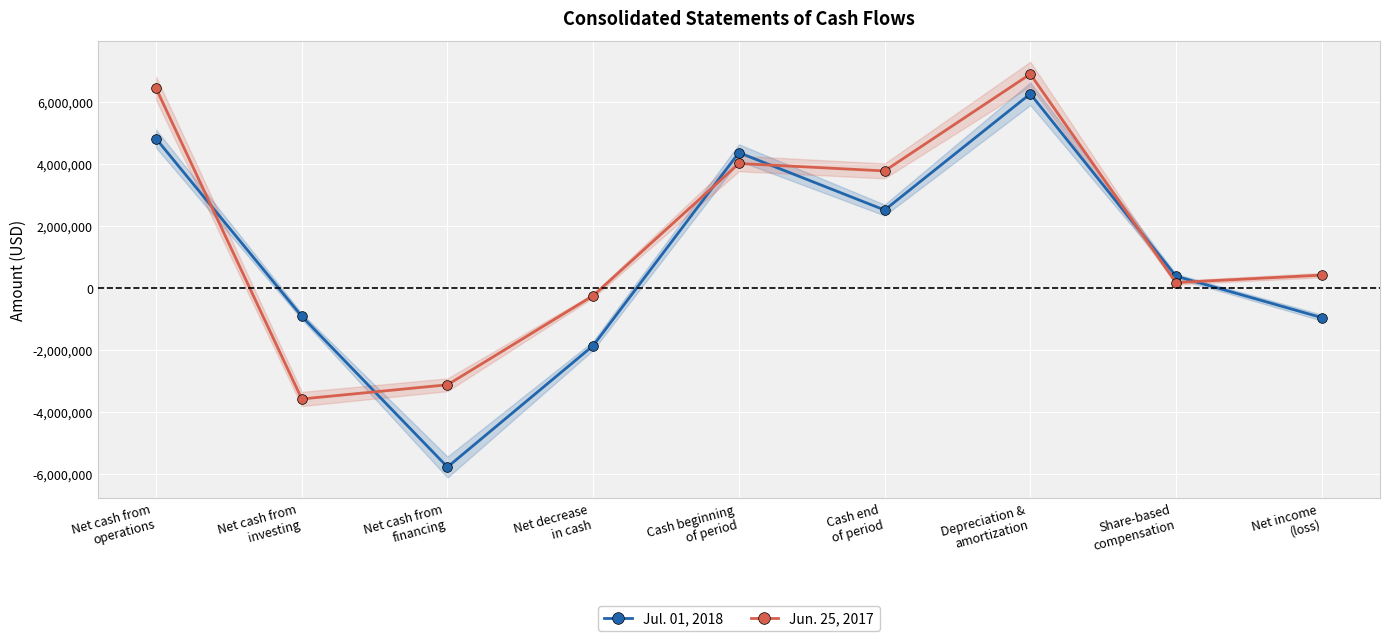

What is the maximum value for Jun. 25, 2017?

6904795